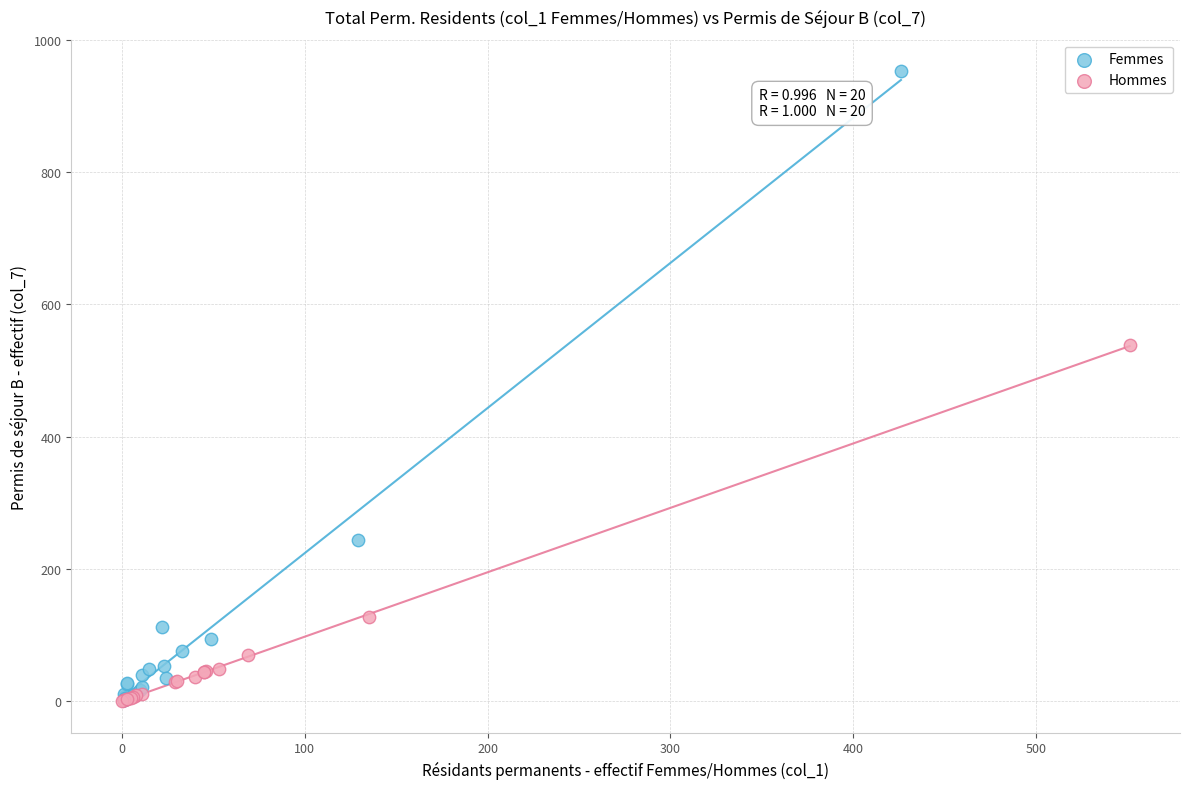

Which series reaches the maximum Y coordinate?

Femmes